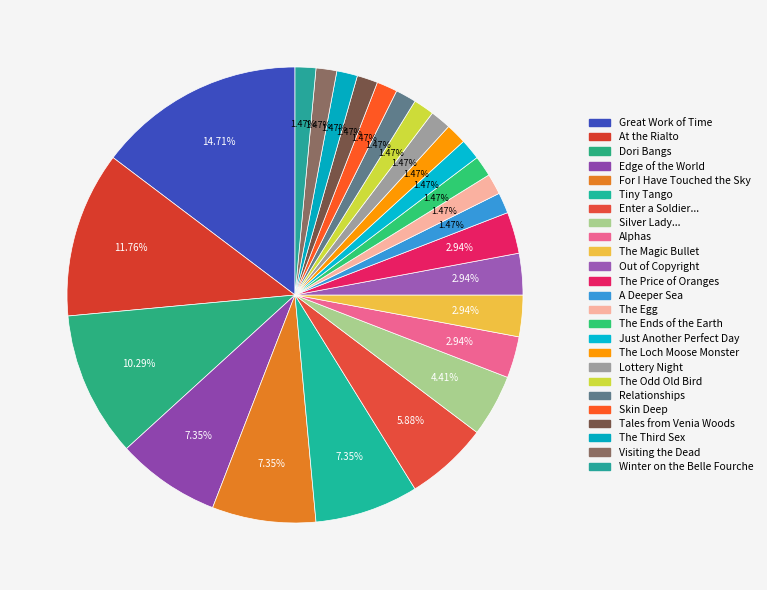

To the nearest percent, what percentage of the pie is The Egg?

1%